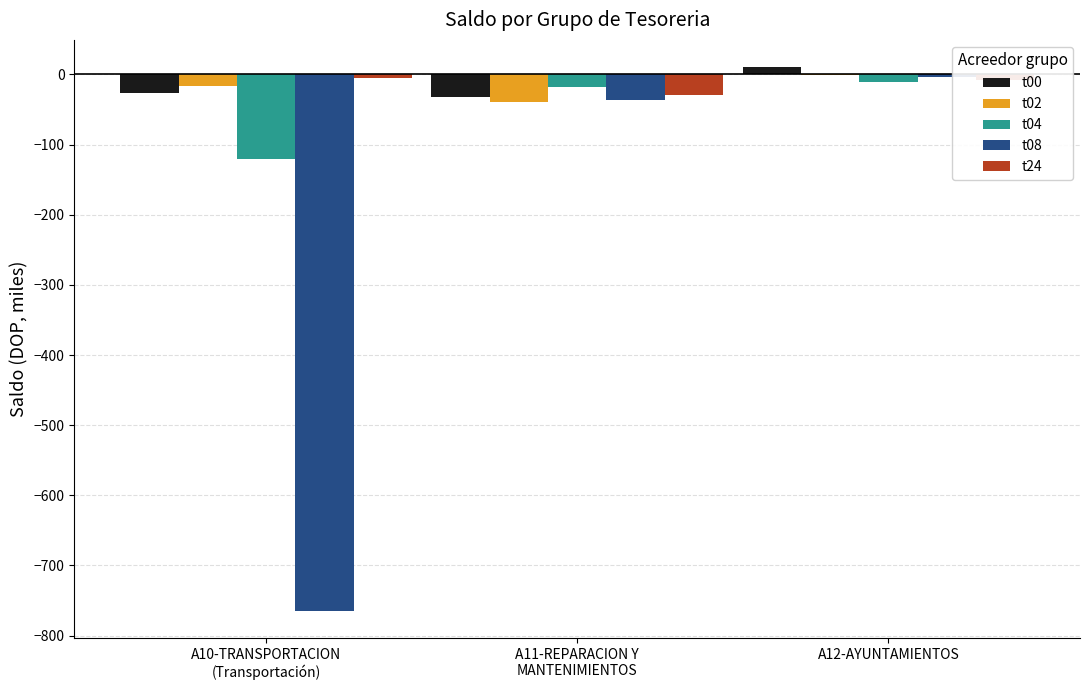

Where is t00 nearest to the value -10?

A10-TRANSPORTACION
(Transportación)